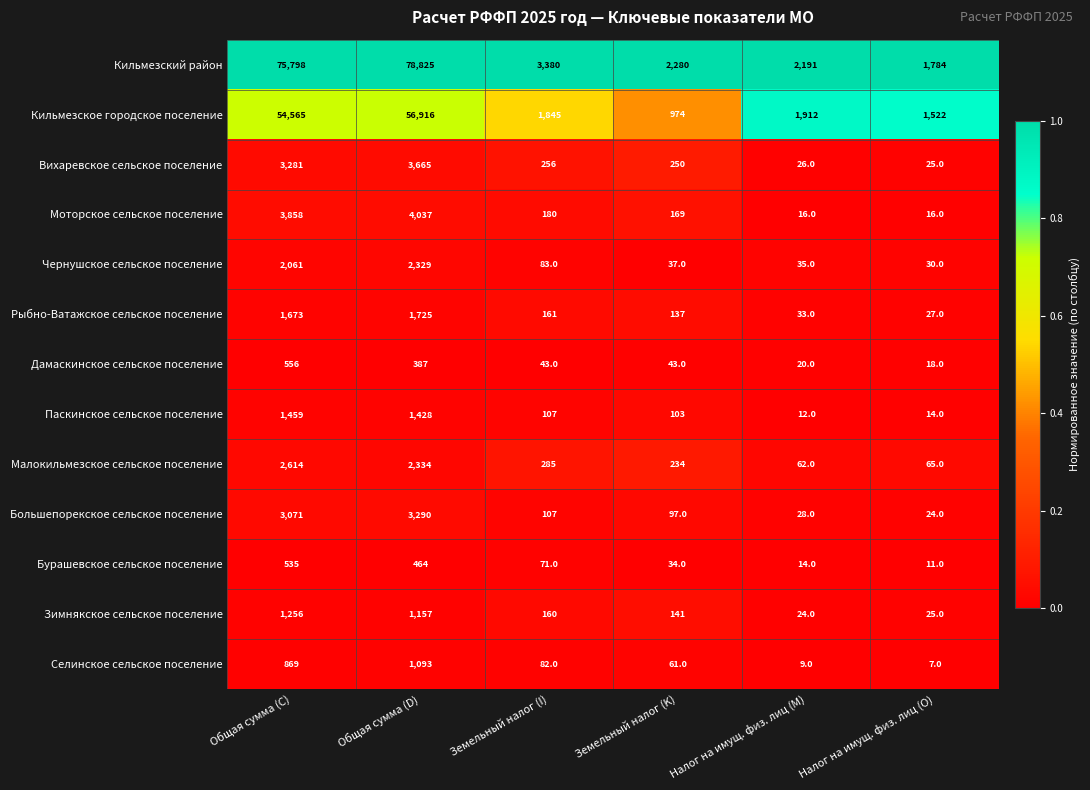

What is the spread (max minus min) of values at Общая сумма (D)?

78438